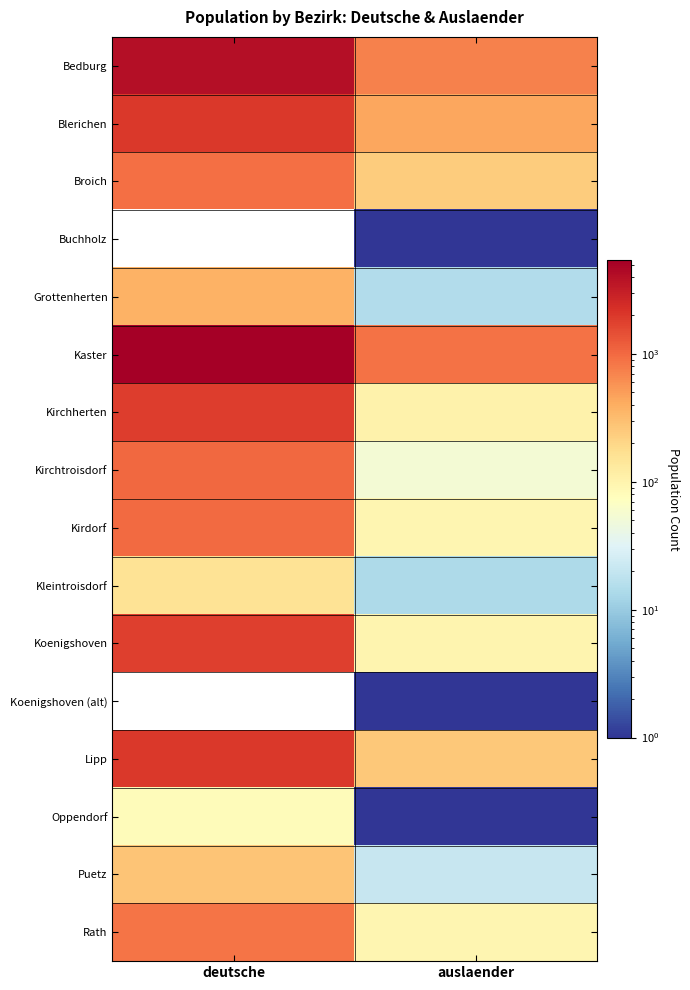

Between deutsche and auslaender, which is larger?

deutsche